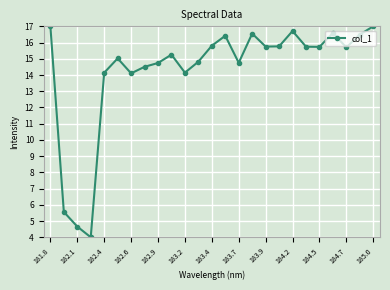

What is the sum of all values?

357.0